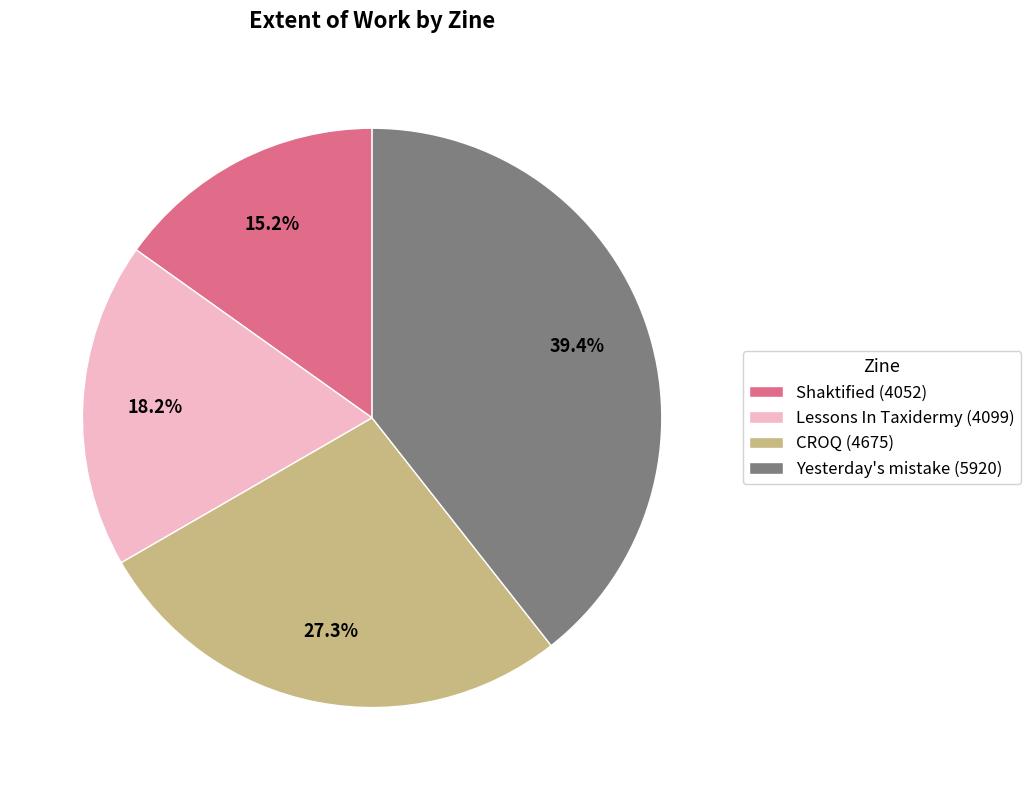

The CROQ (4675) slice represents 27% of the pie. True or false?

True